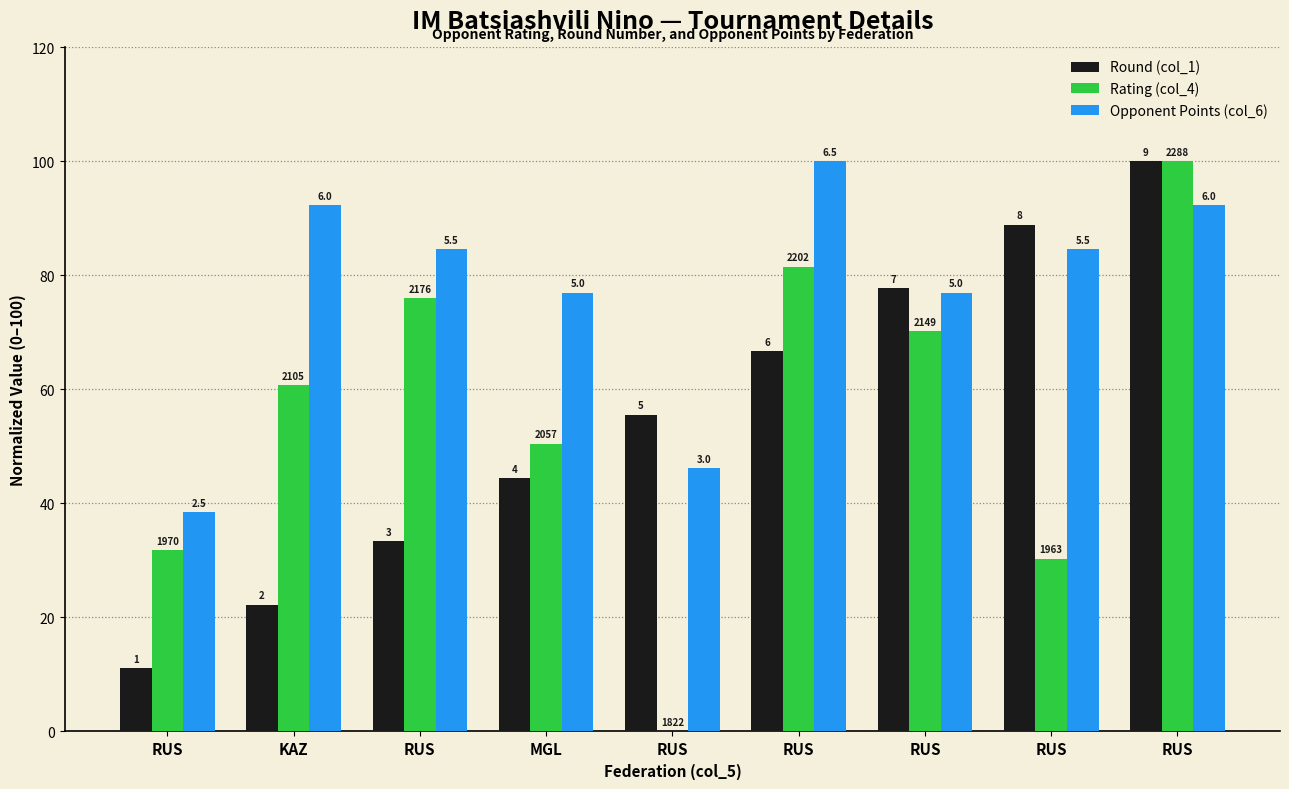

At which category is the sum across all series the highest?

RUS